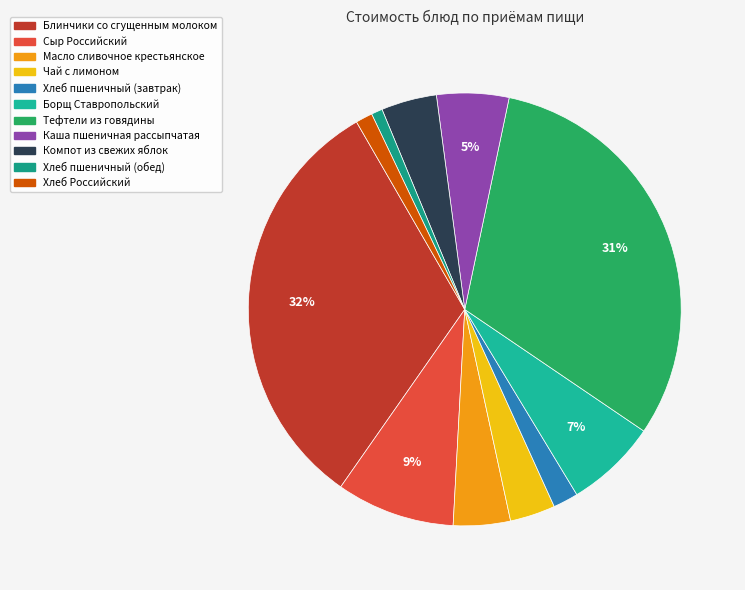

Count the number of slices in the pie.

11